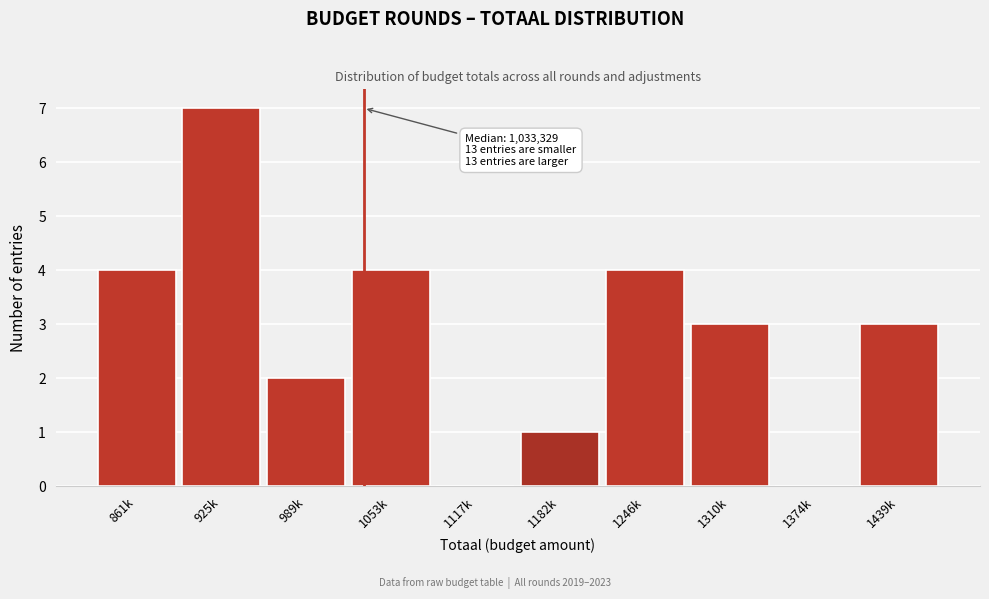

Reading left to right, what are all the values shown in this chart?

861k=4	925k=7	989k=2	1053k=4	1117k=0	1182k=1	1246k=4	1310k=3	1374k=0	1439k=3